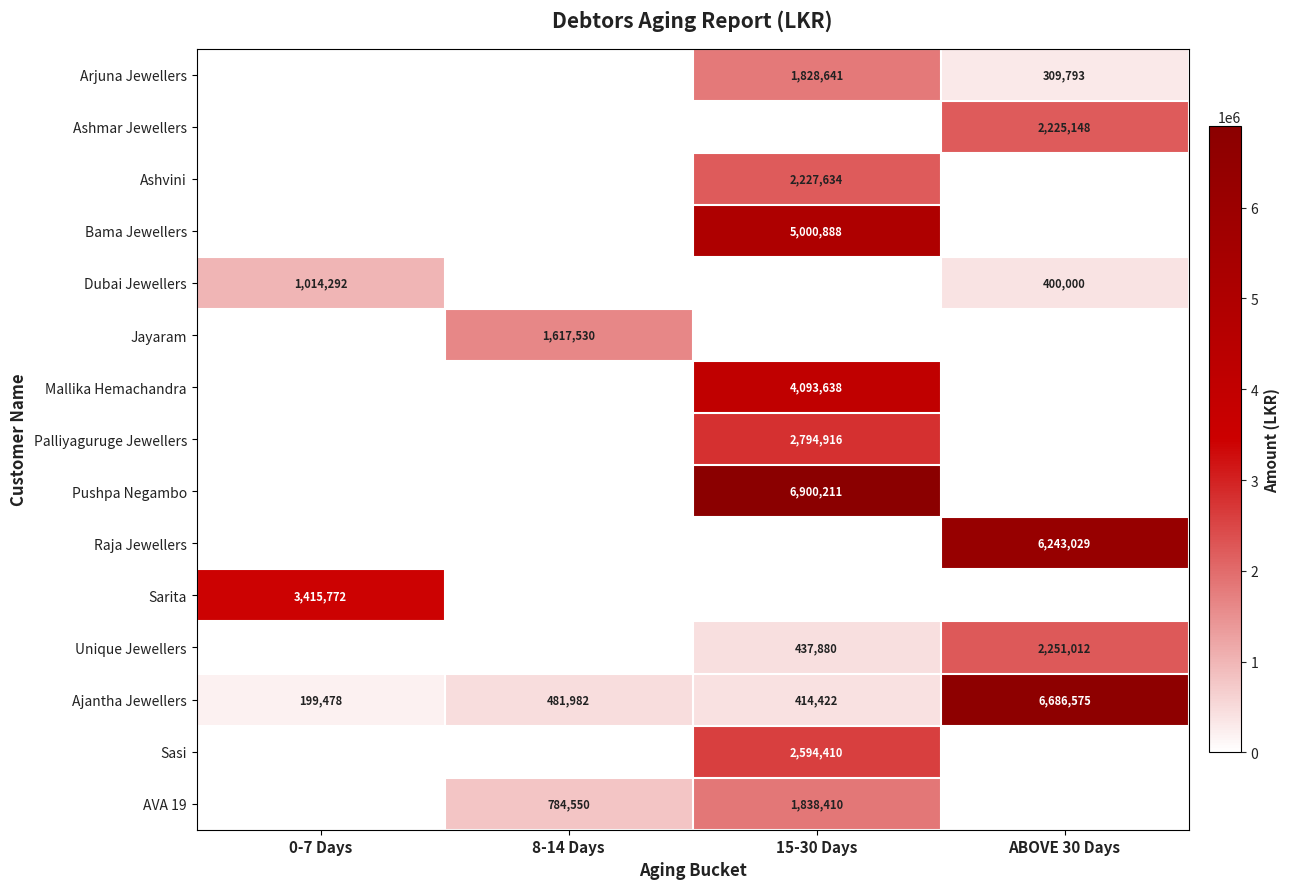

The Jayaram series shows 2207688 at 8-14 Days. True or false?

False